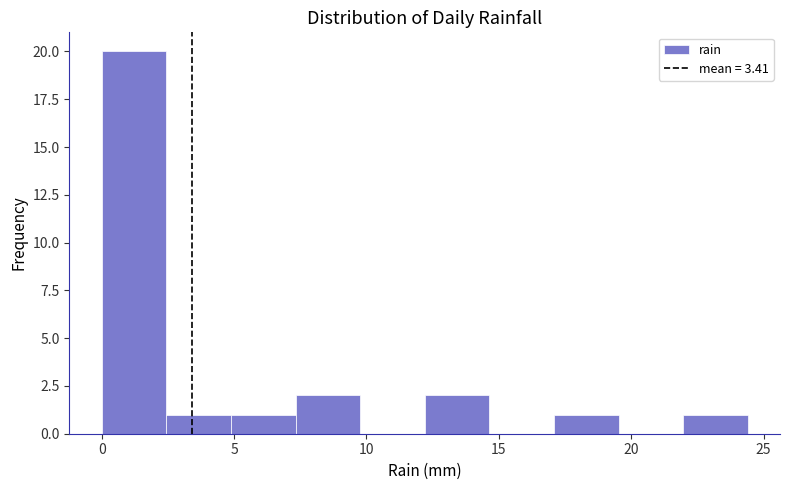

Reading left to right, list every bar in this chart as the range it spans on the x-axis followed by its height. Neither the bar edges nor the heights are printed on the chart, so give them approximately, as read against the axes.

0.0 to 2.5: 20
2.5 to 5.0: 1
5.0 to 7.5: 1
7.5 to 10.0: 2
10.0 to 12.0: 0
12.0 to 14.5: 2
14.5 to 17.0: 0
17.0 to 19.5: 1
19.5 to 22.0: 0
22.0 to 24.5: 1